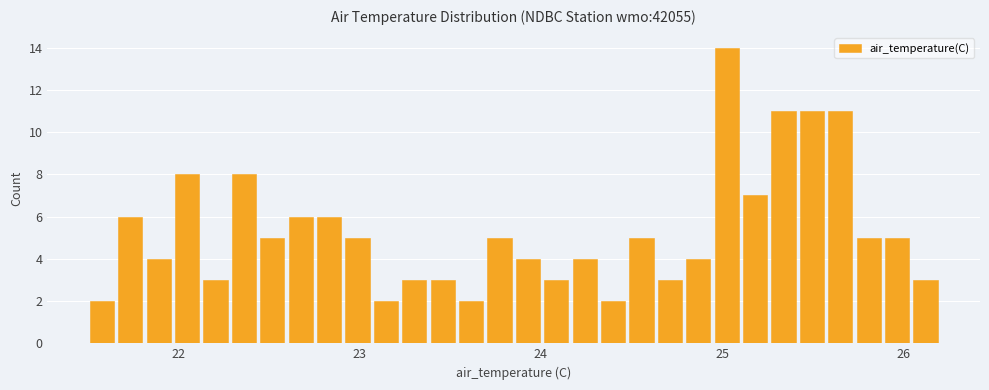

Read against the x-axis, roughly where is the centre of the tallest bar?

25.0